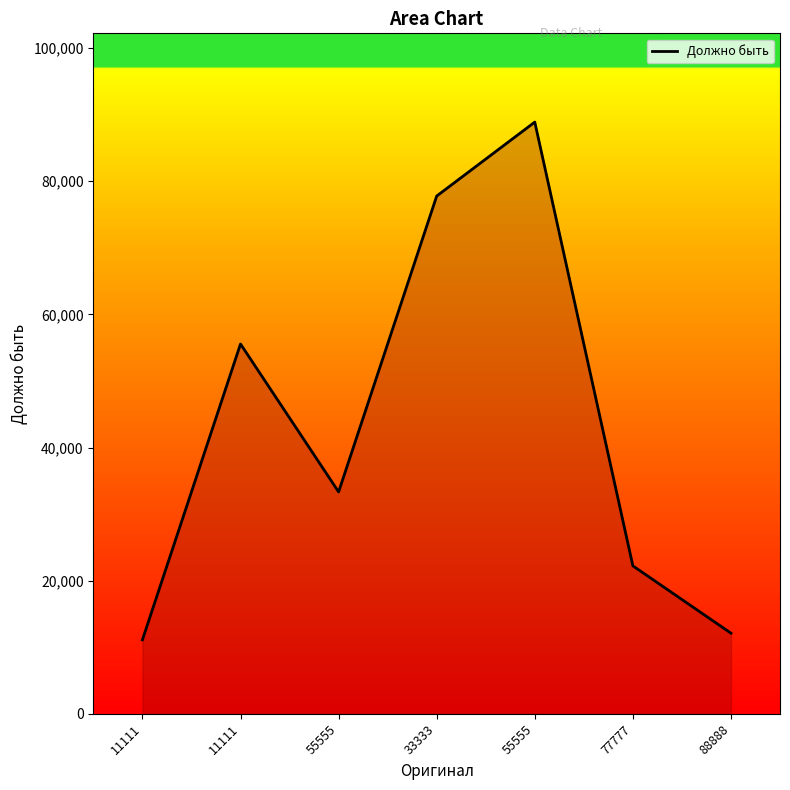

Reading left to right, list all the values displayed in this chart.

11111	55555	33333	77777	88888	22222	12111